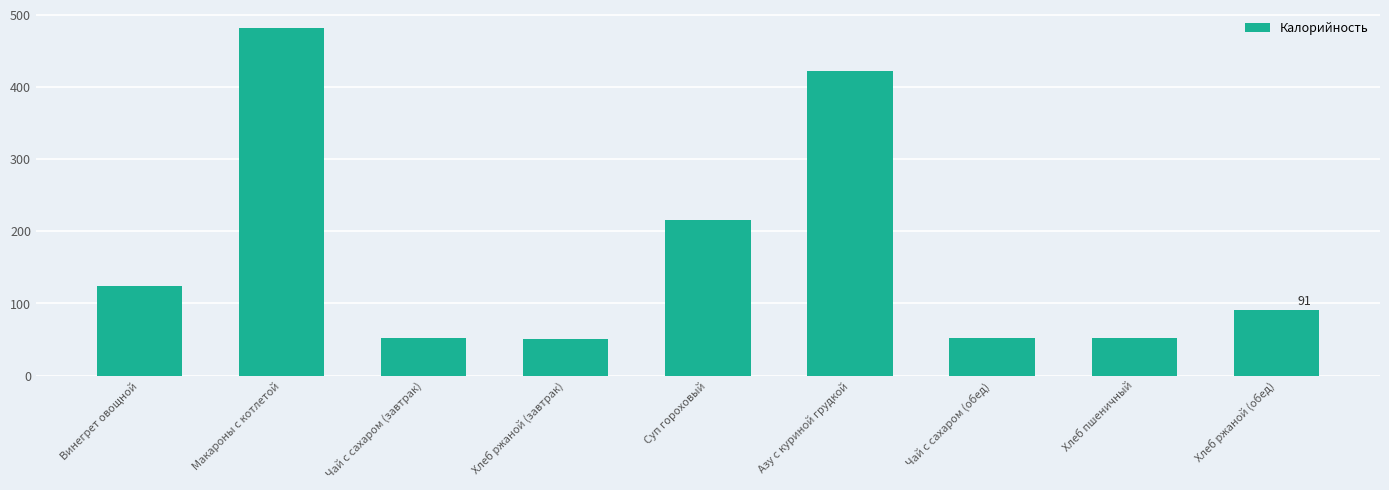

Is it true that the value at Суп гороховый is 302?

False